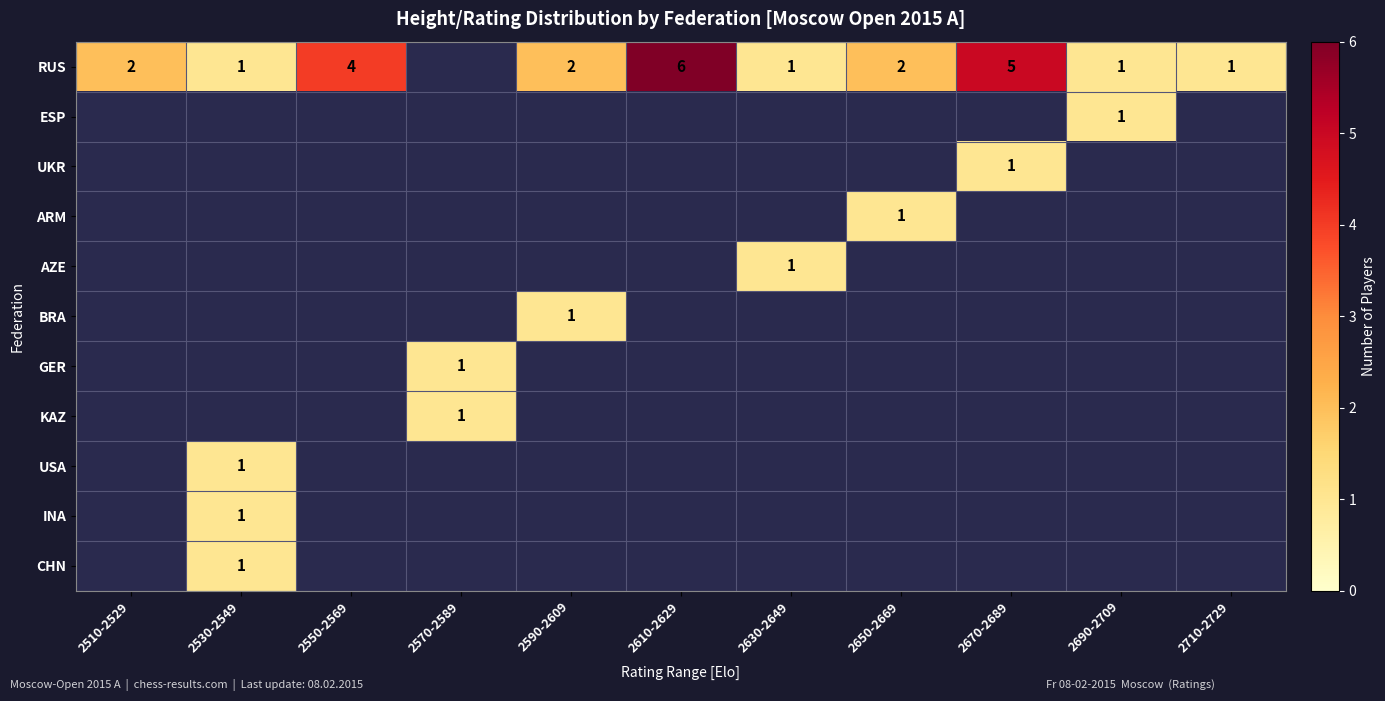

The ESP series shows 0 at 2690-2709. True or false?

False